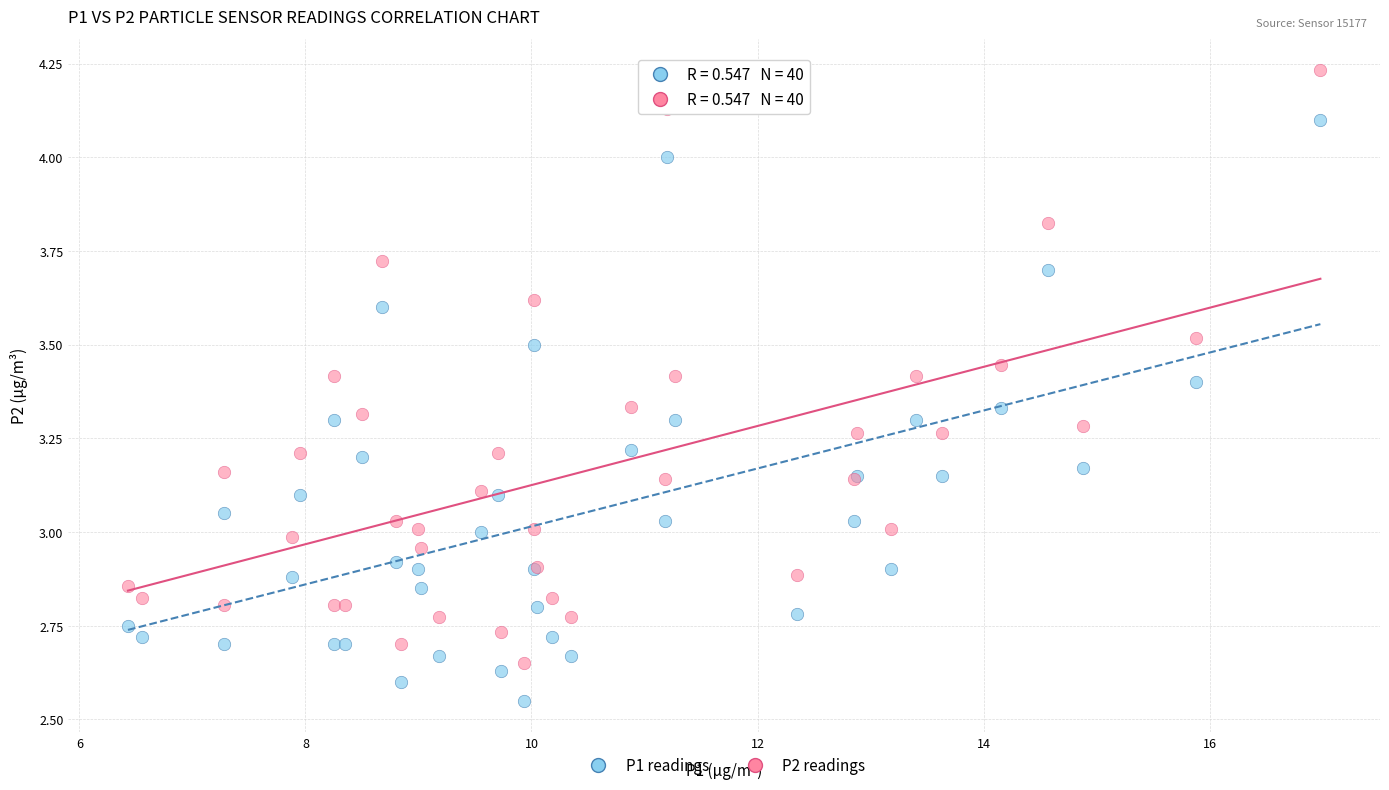

Which series contains the highest Y value?

P2 readings